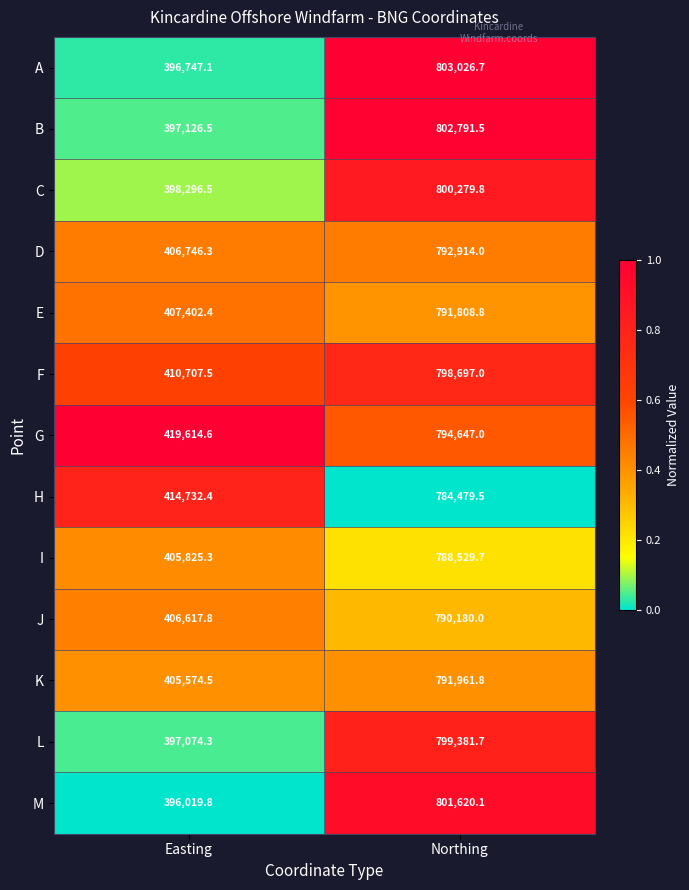

Reading left to right, extract all data points from this chart.

A: 396747.1	803026.7
B: 397126.5	802791.5
C: 398296.5	800279.8
D: 406746.3	792914.0
E: 407402.4	791808.8
F: 410707.5	798697.0
G: 419614.6	794647.0
H: 414732.4	784479.5
I: 405825.3	788529.7
J: 406617.8	790180.0
K: 405574.5	791961.8
L: 397074.3	799381.7
M: 396019.8	801620.1